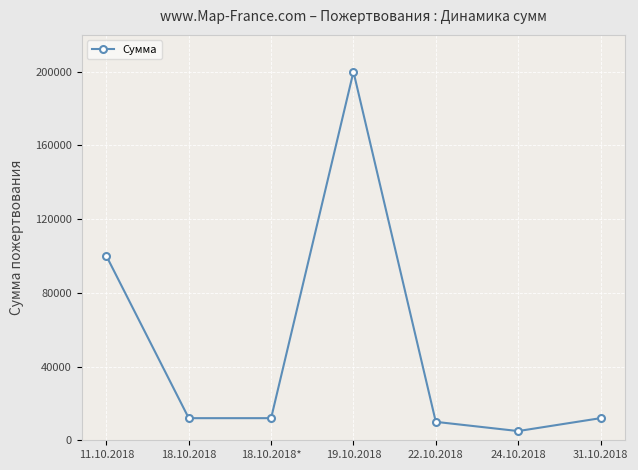

At which category does the chart reach its minimum across all series?

24.10.2018